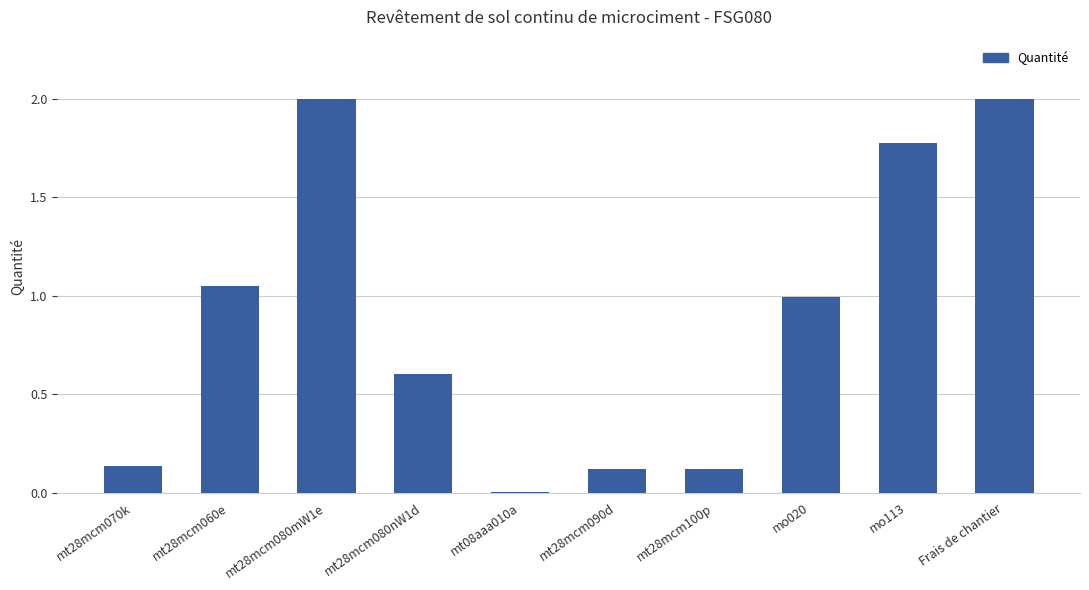

What is the average value?

0.9